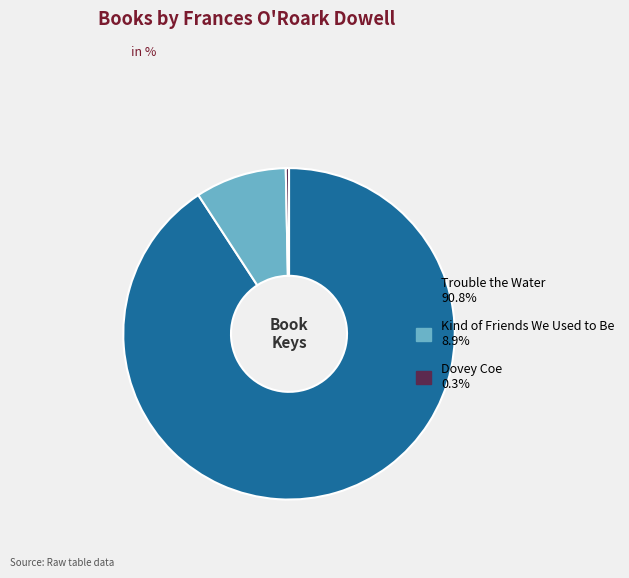

Is Trouble the Water the majority of the pie?

Yes